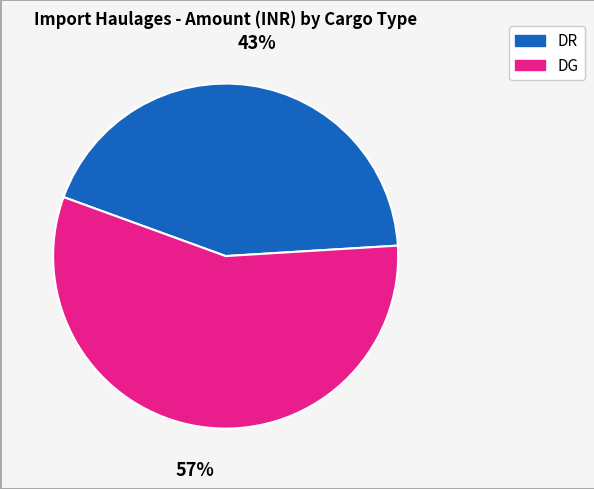

The DR slice represents 43% of the pie. True or false?

True